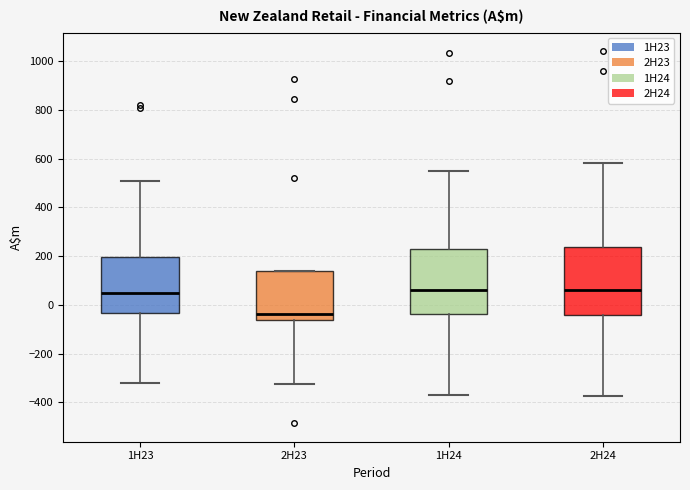

Reading left to right, transcribe this box plot: for each box, give where its median line is, the range the box spans, and where its two whiskers end, as read against the y-axis. The values are not printed on the chart, so give them approximately, as read against the axis.

1H23: median 40, box -40 to 200, whiskers -320 to 500
2H23: median -40, box -60 to 140, whiskers -320 to 140
1H24: median 60, box -40 to 240, whiskers -360 to 560
2H24: median 60, box -40 to 240, whiskers -380 to 580